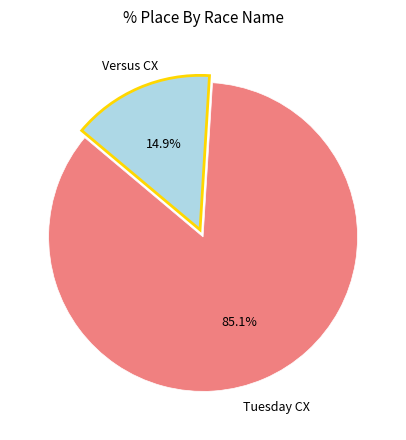

Rank the categories by value from highest to lowest.

Tuesday CX, Versus CX